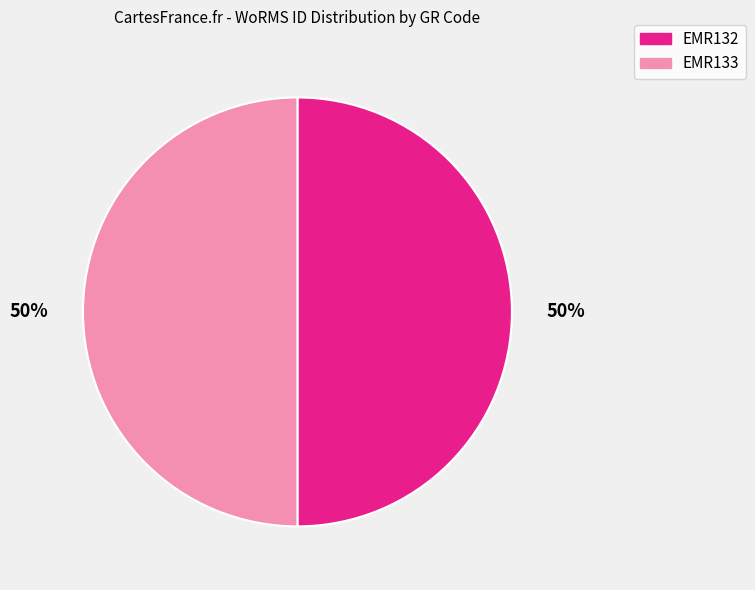

To the nearest percent, what is the average slice percentage?

50%